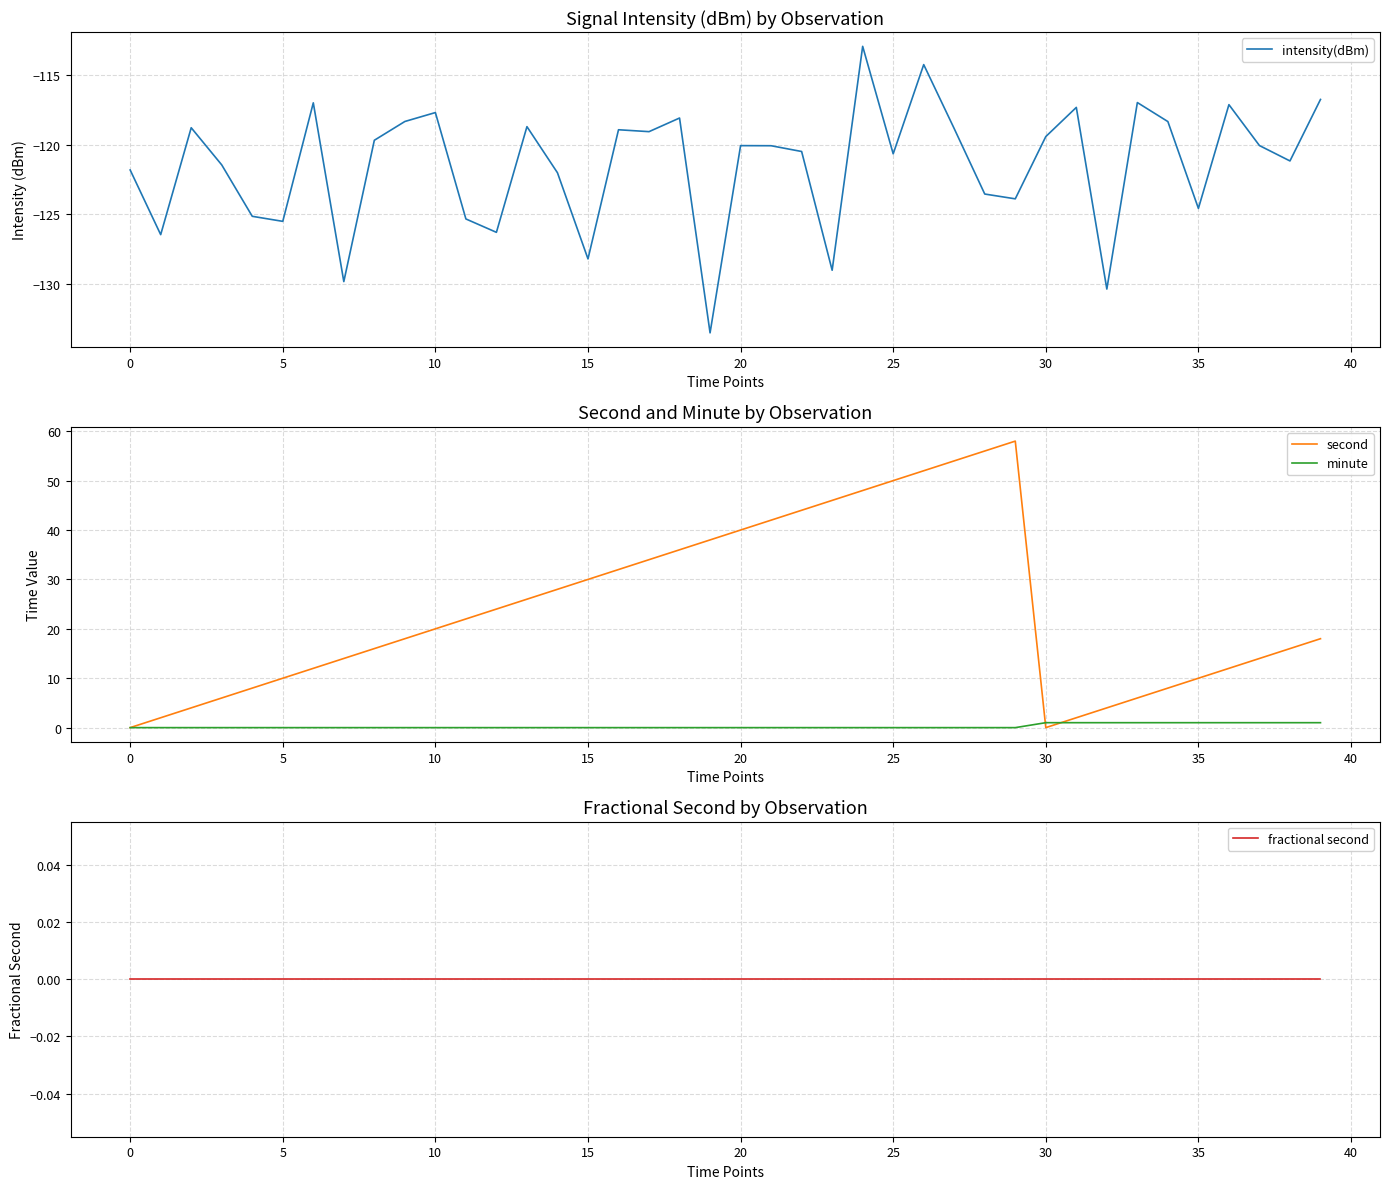

Is it true that minute equals 0.6 at 28?

False